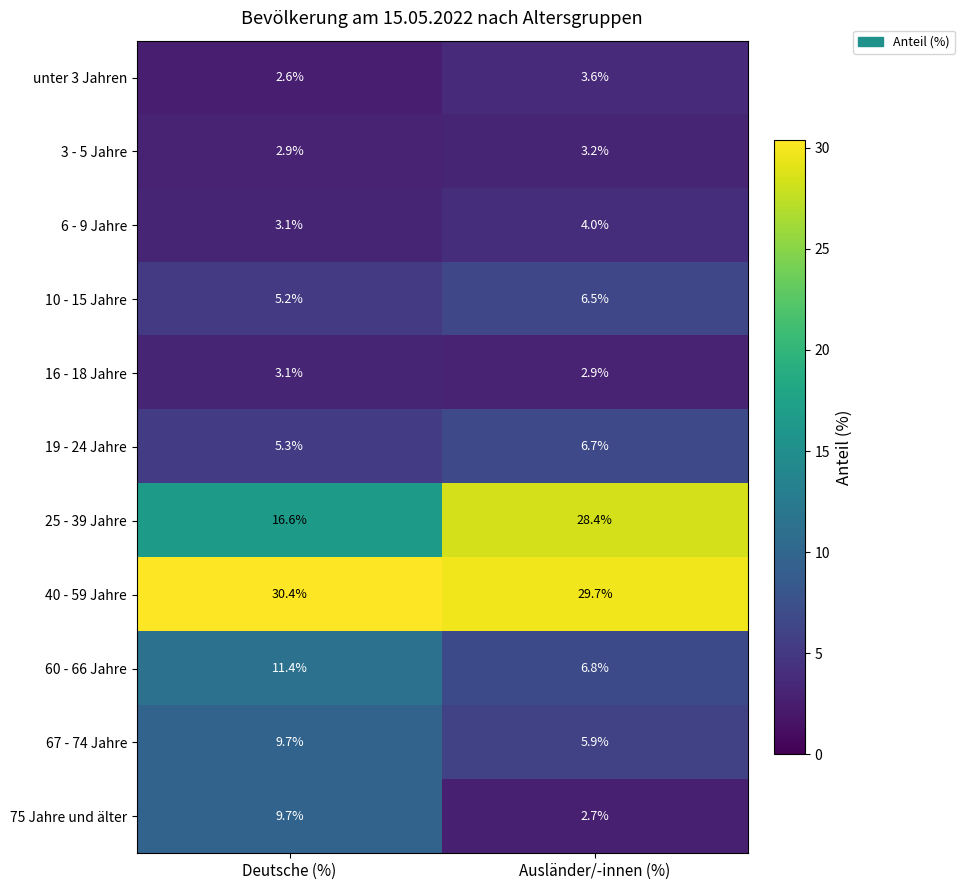

Reading left to right, list all the values displayed in this chart.

unter 3 Jahren: 2.6	3.6
3 - 5 Jahre: 2.9	3.2
6 - 9 Jahre: 3.1	4.0
10 - 15 Jahre: 5.2	6.5
16 - 18 Jahre: 3.1	2.9
19 - 24 Jahre: 5.3	6.7
25 - 39 Jahre: 16.6	28.4
40 - 59 Jahre: 30.4	29.7
60 - 66 Jahre: 11.4	6.8
67 - 74 Jahre: 9.7	5.9
75 Jahre und älter: 9.7	2.7